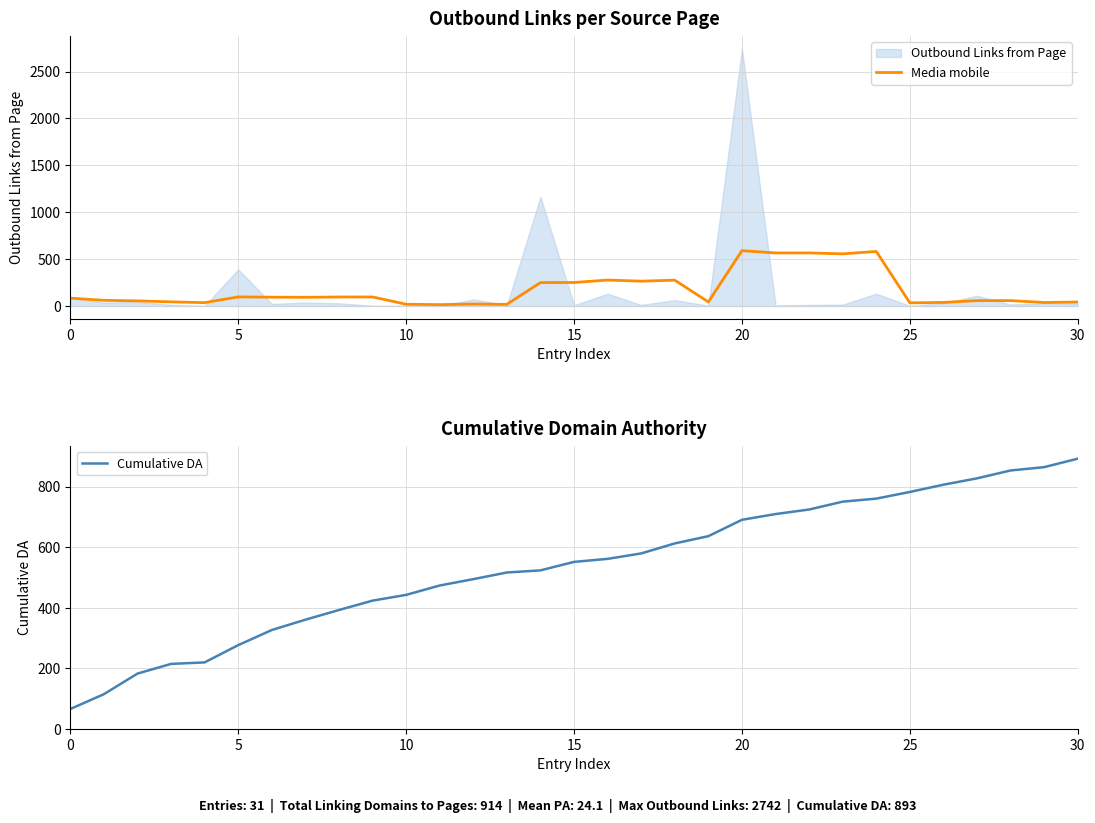

Rank the series at 16 from lowest to highest value.

Media mobile, Cumulative DA